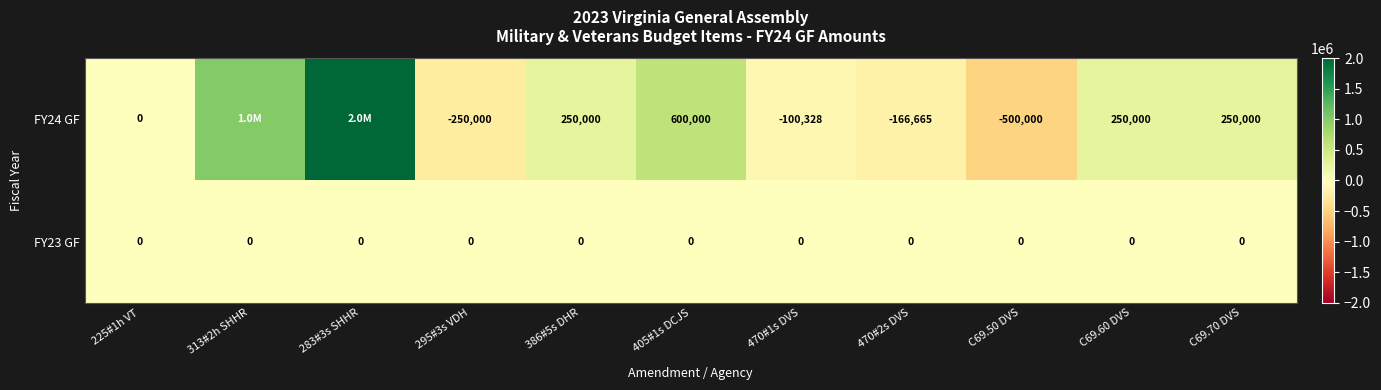

Which series changed the most between 405#1s DCJS and C69.50 DVS?

FY24 GF